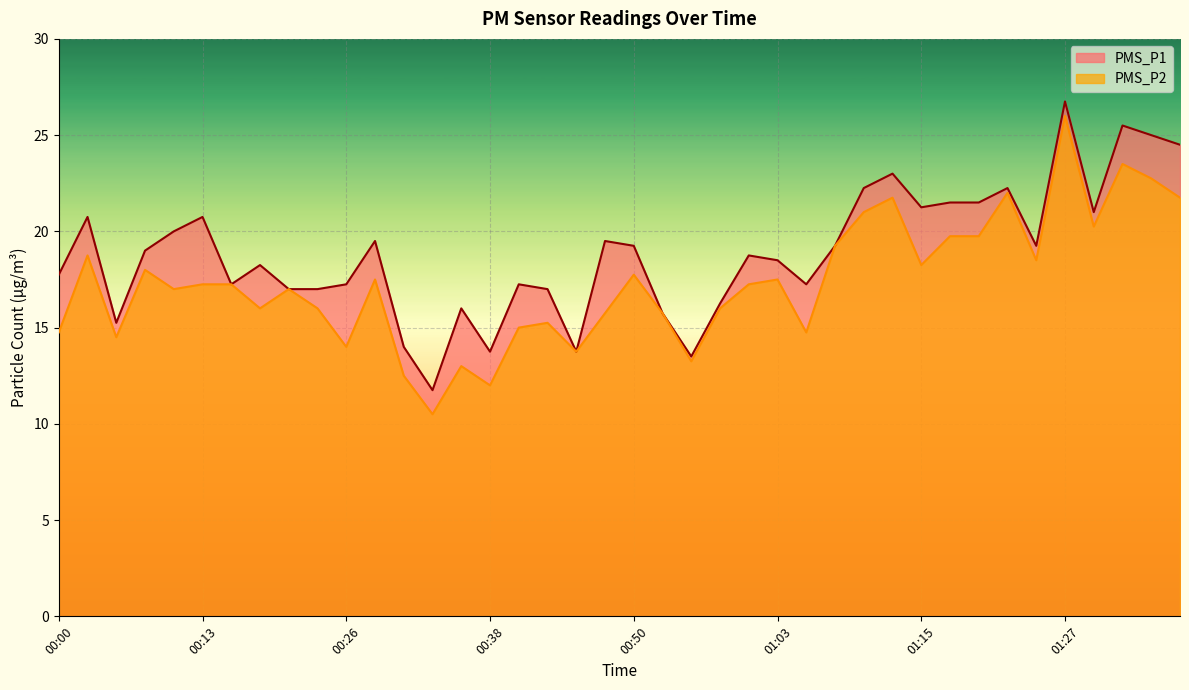

The value of PMS_P1 at 01:25 is 6.5. True or false?

False